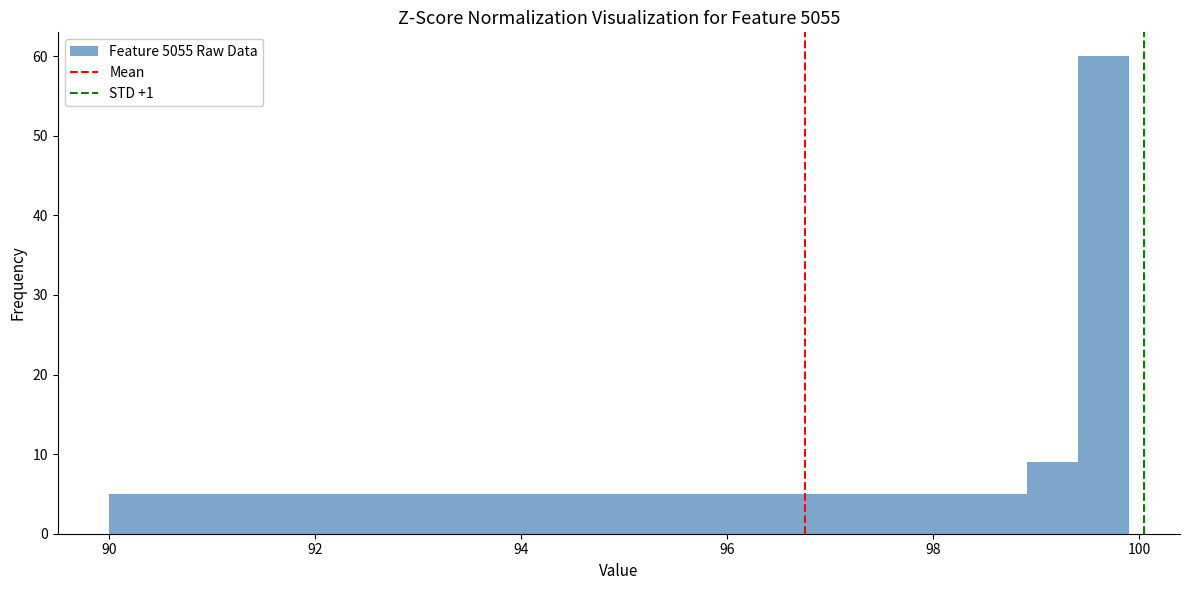

Read against the x-axis, roughly where is the centre of the tallest bar?

99.6